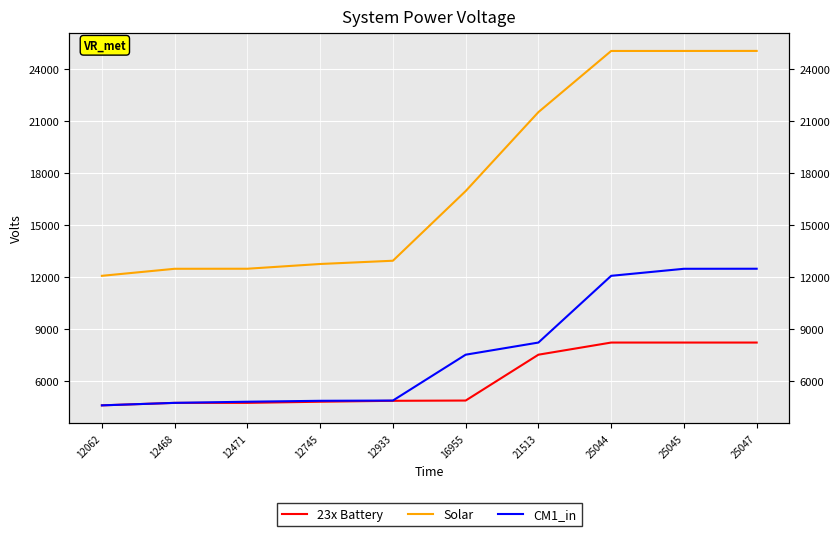

What is the value of the Solar point at the 10th from the left?

25047